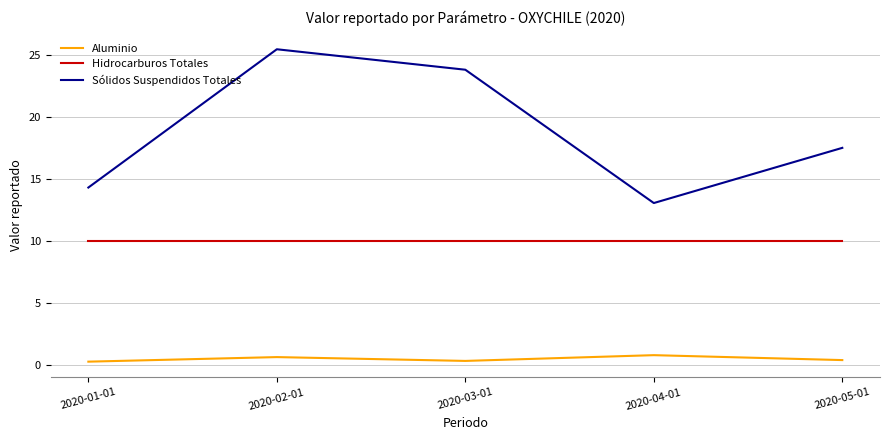

What is the sum of the Aluminio values at 2020-05-01 and 2020-02-01?

1.0